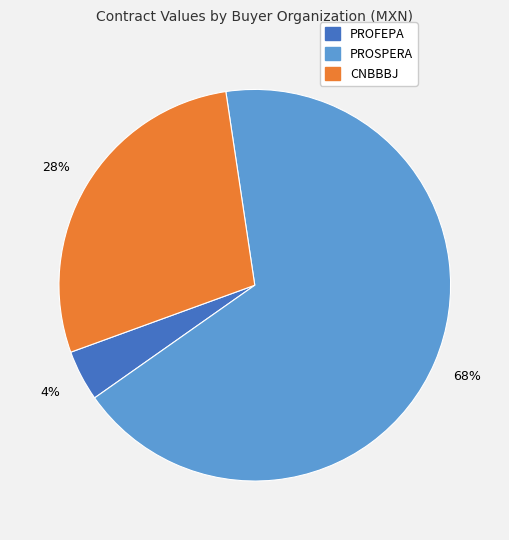

The PROSPERA slice represents 68% of the pie. True or false?

True